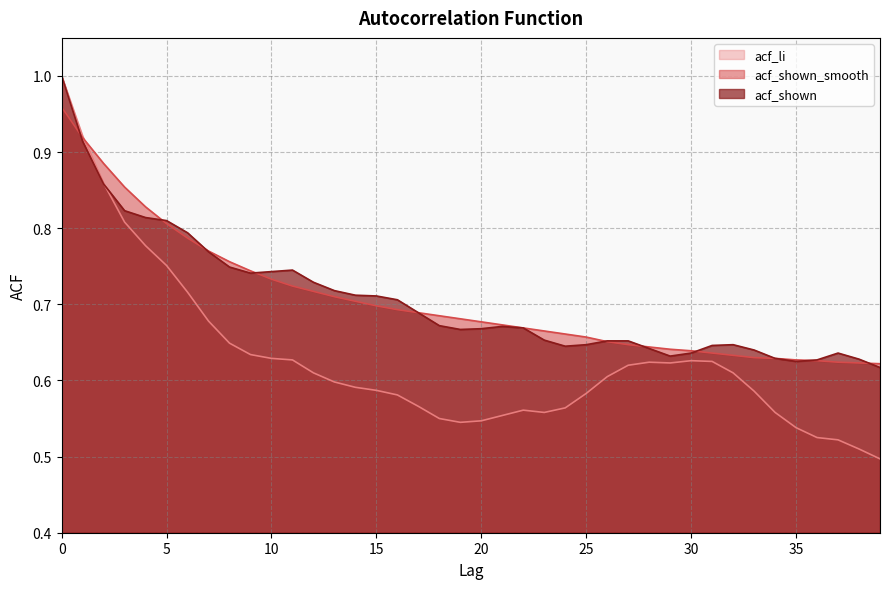

The value of acf_shown at 13 is 0.7. True or false?

True